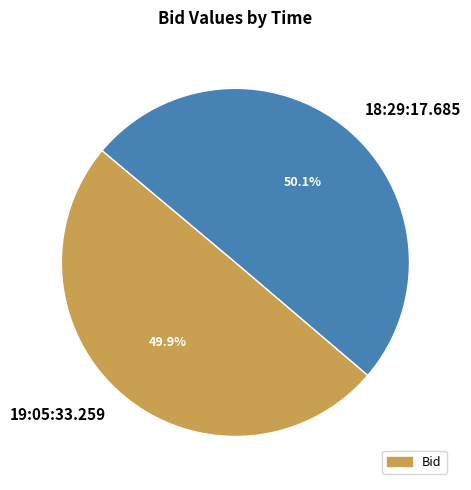

Count the number of slices in the pie.

2